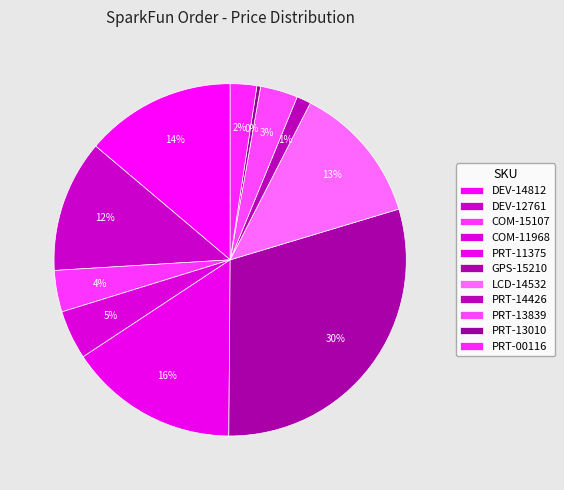

Does PRT-11375 account for over 50% of the chart?

No